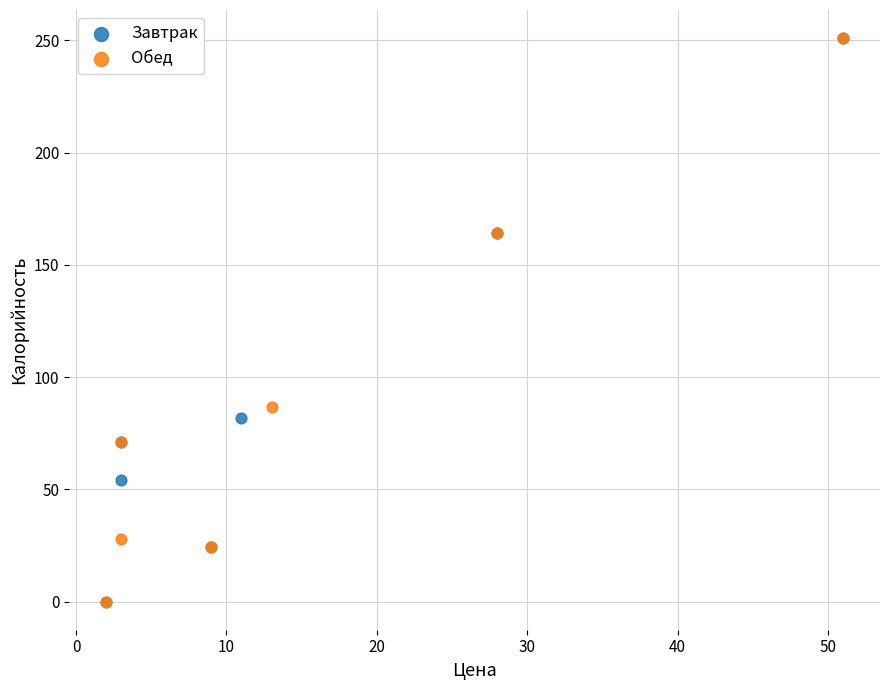

What are all the series names shown in the legend?

Завтрак, Обед